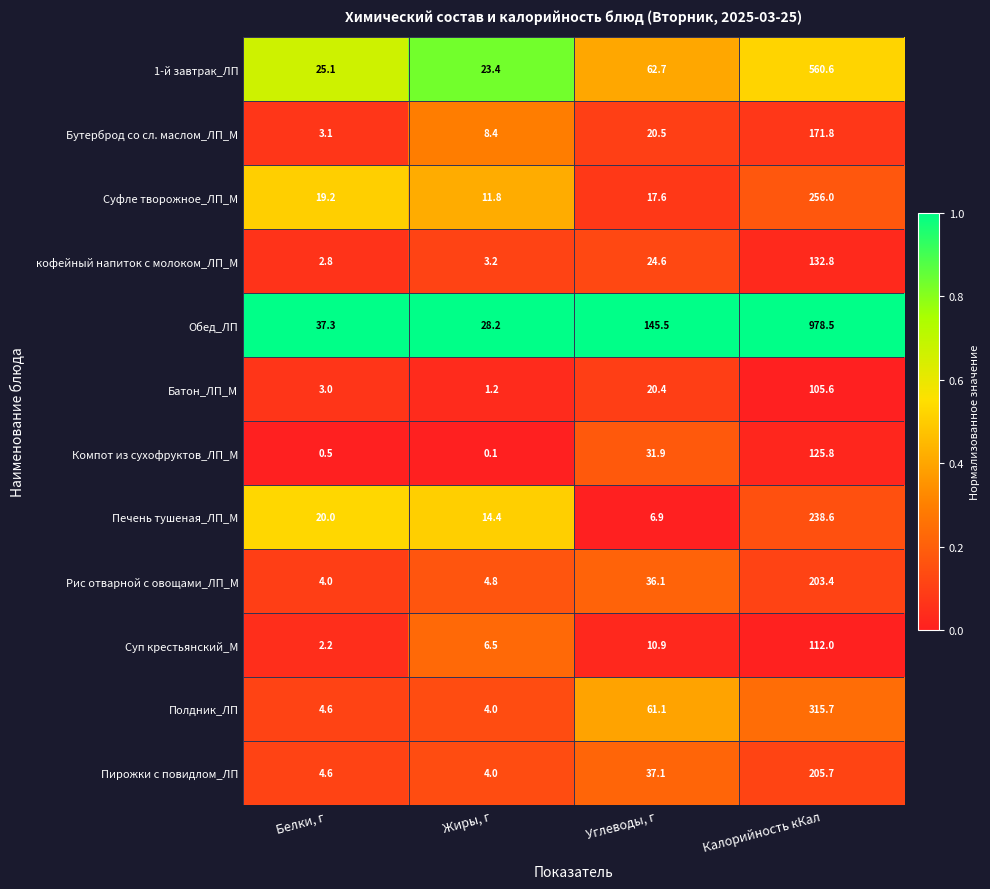

What is the approximate value of Рис отварной с овощами_ЛП_М at Белки, г?

4.0